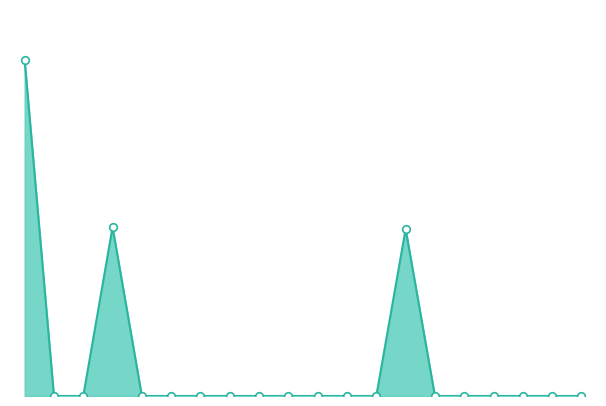

How many lines are shown in the chart?

1